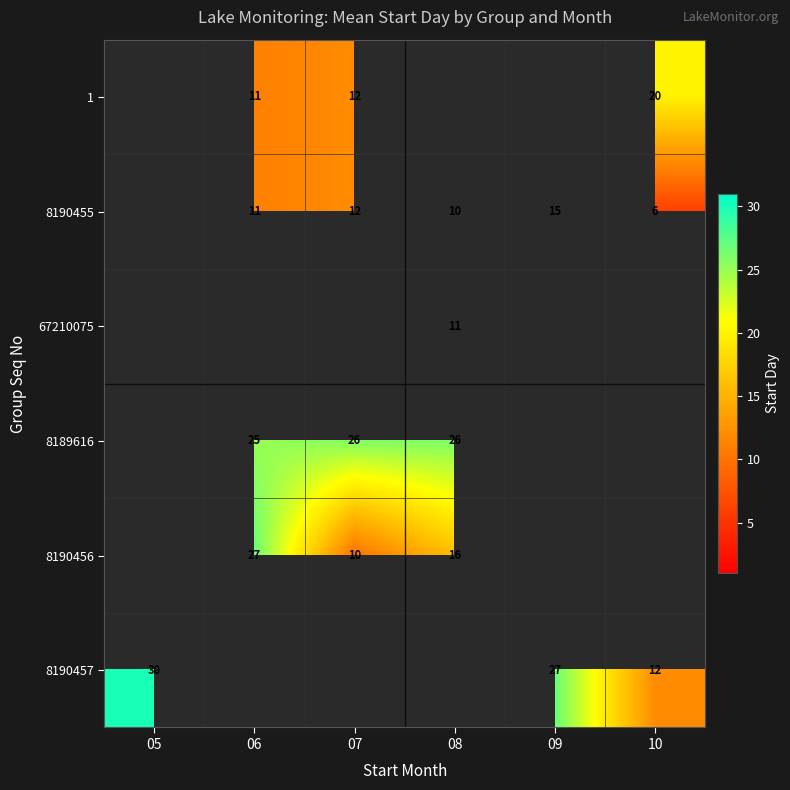

Is it true that 67210075 equals 16 at 08?

False